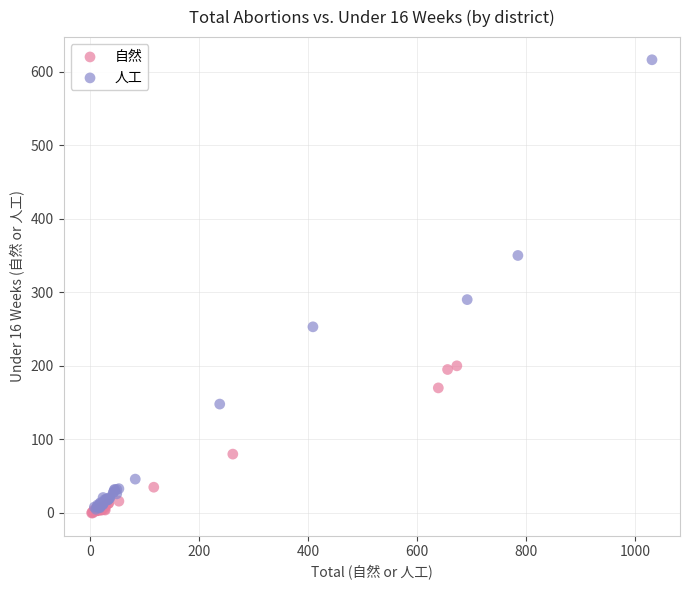

Which series has the largest Y range (max minus min)?

人工